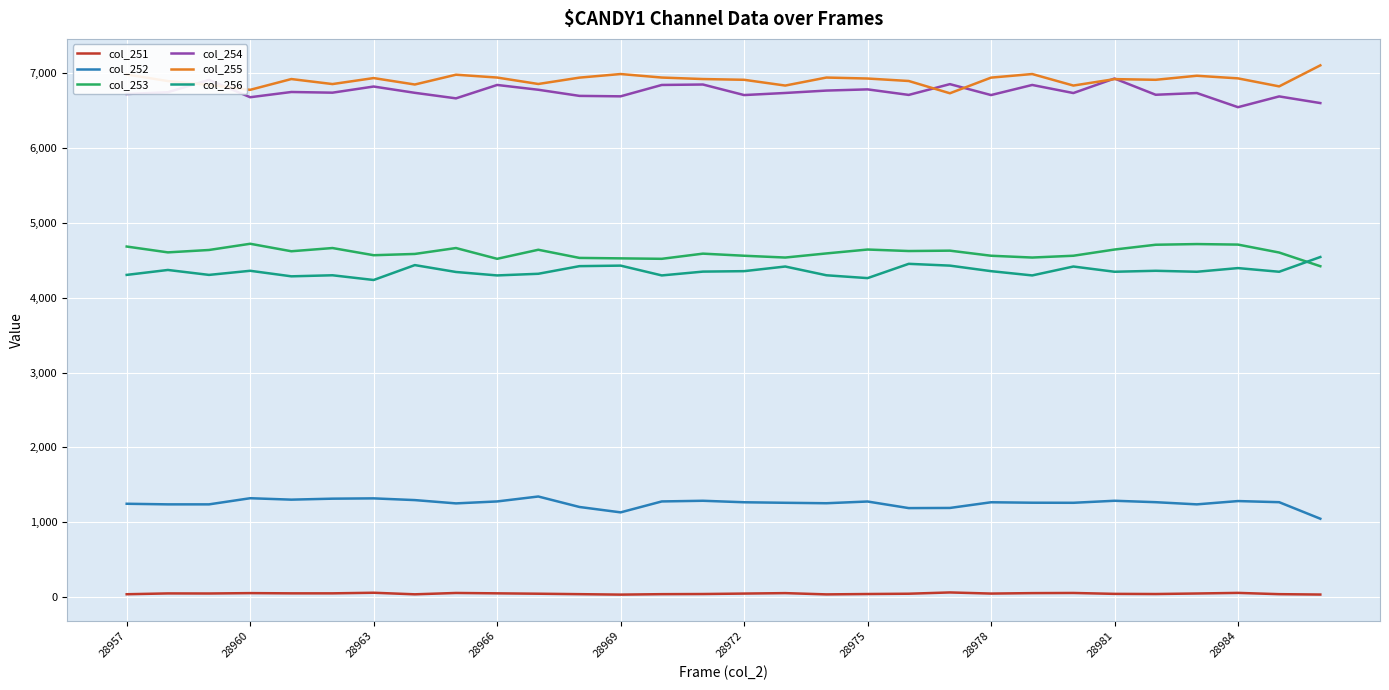

What is the greatest value displayed?

7105